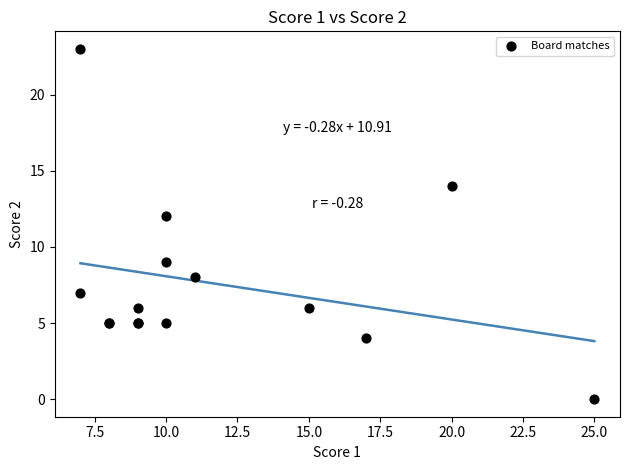

What Y value in the scatter plot is closest to 11?

12